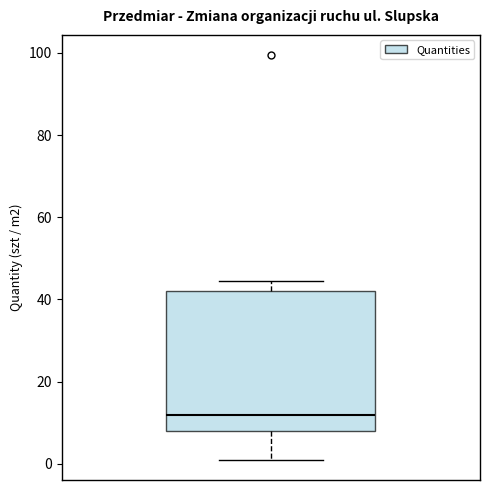

Where is the upper edge of the box on the y-axis? The values are not printed on the chart, so give them approximately, as read against the axis.

42